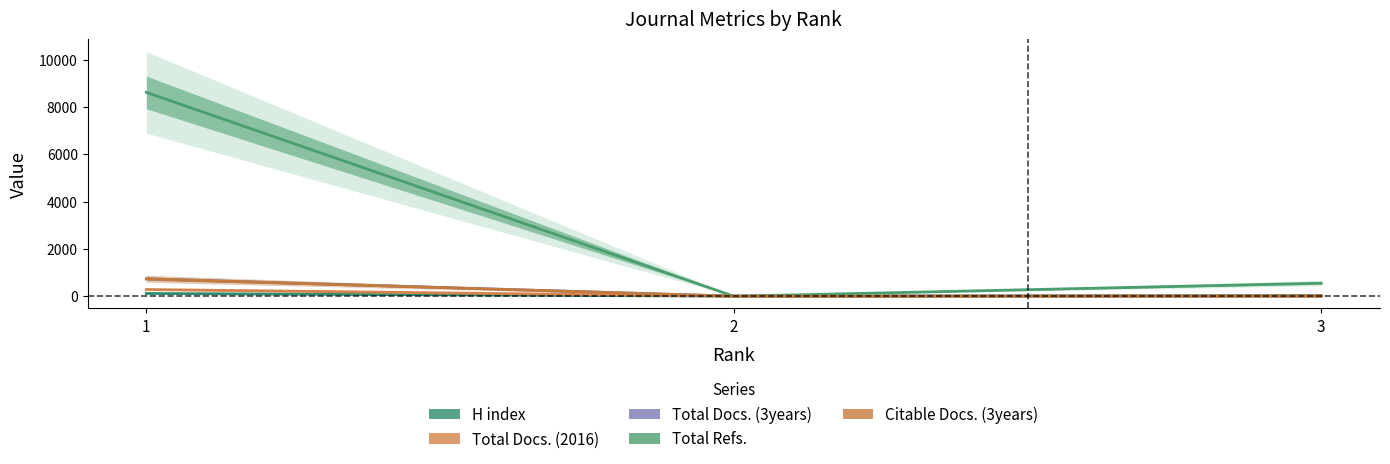

Is this an area chart (filled region under the line)?

No